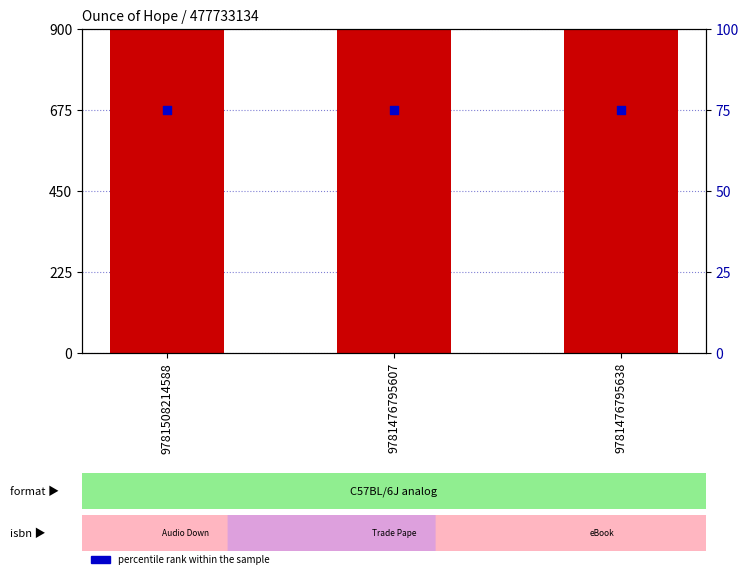

Is the value of percentile rank within the sample at 9781508214588 greater than the value of Key at 9781476795607?

No